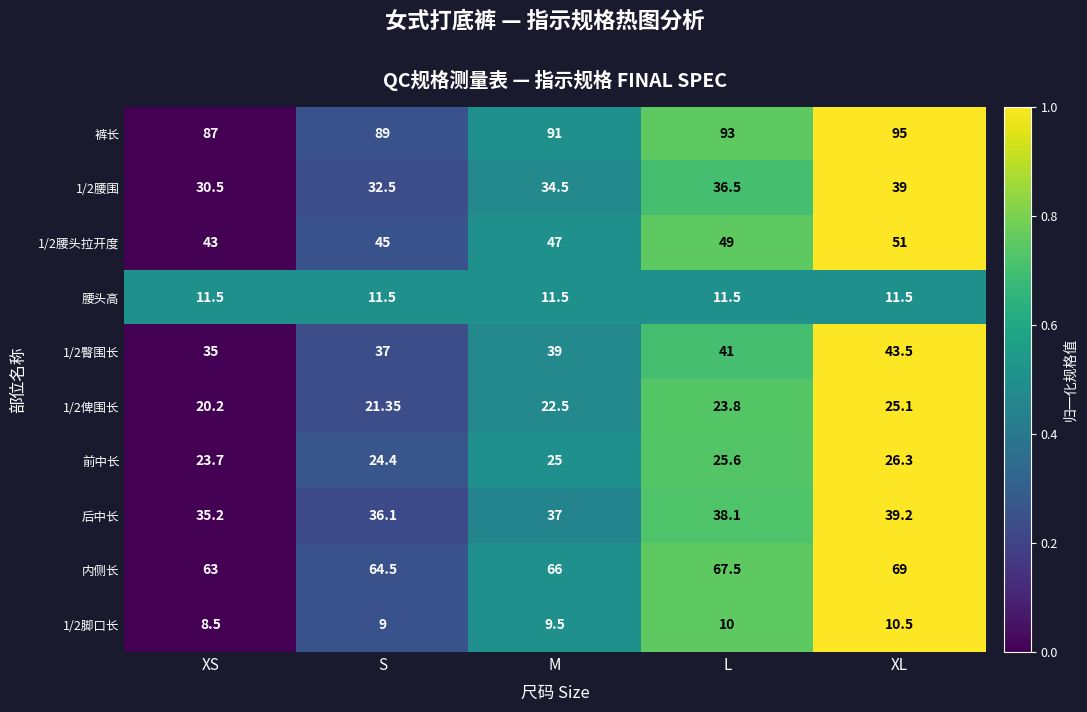

List the labels in order of 1/2腰围 value, smallest first.

XS, S, M, L, XL